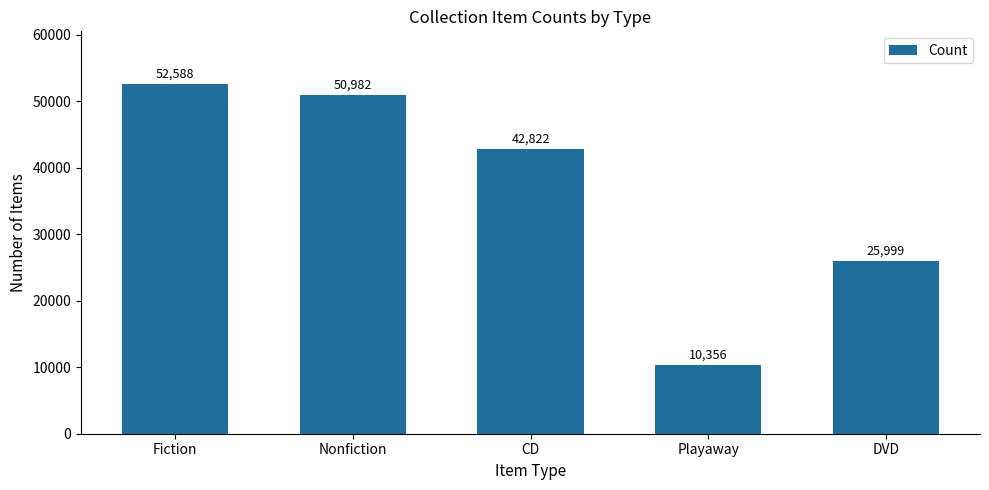

What is the label of the 1st bar from the left?

Fiction